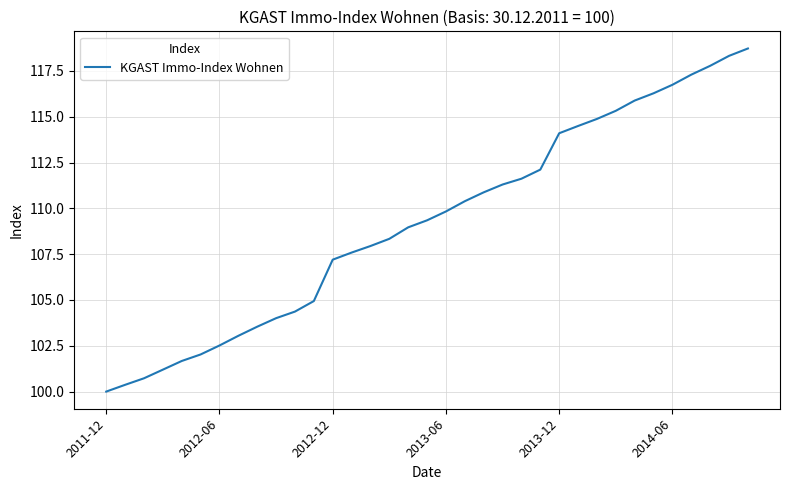

What is the difference between the maximum and minimum values?

18.7